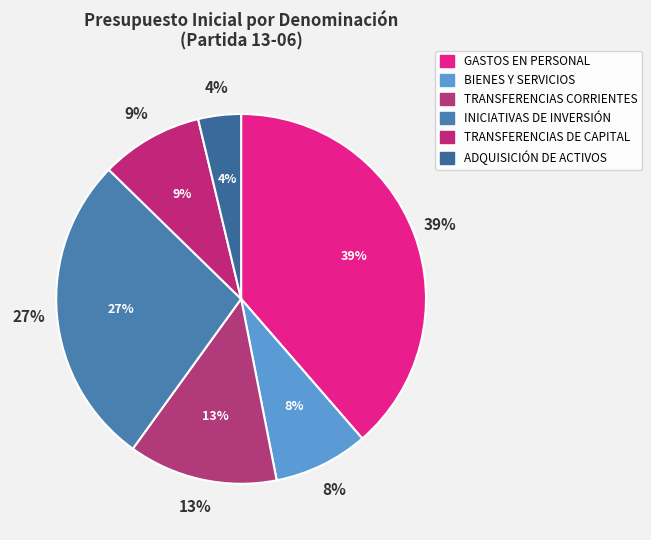

Which slice is the largest?

GASTOS EN PERSONAL